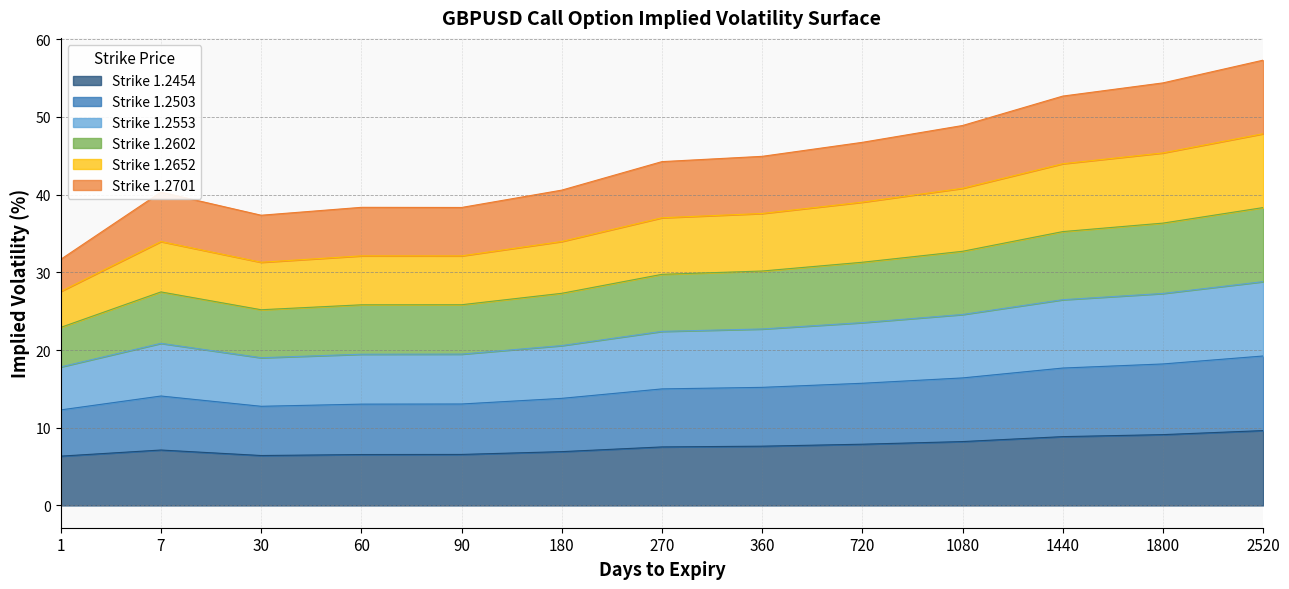

What is the total value across all series at 7?

40.3